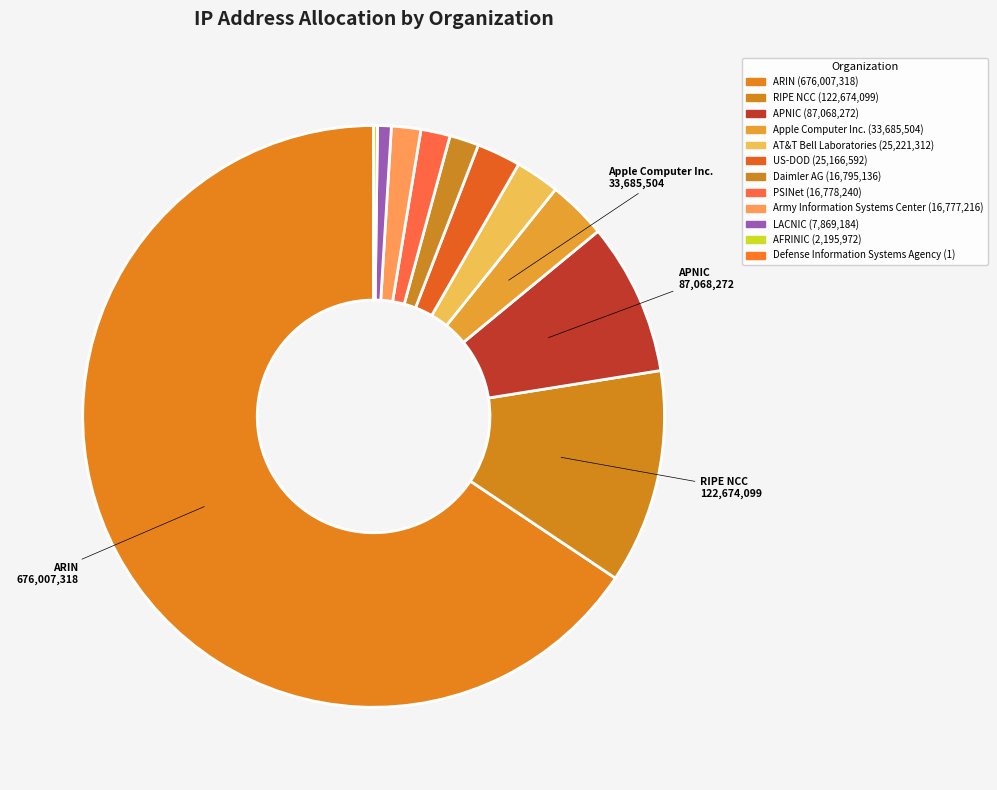

Which slice is the smallest?

Defense Information Systems Agency